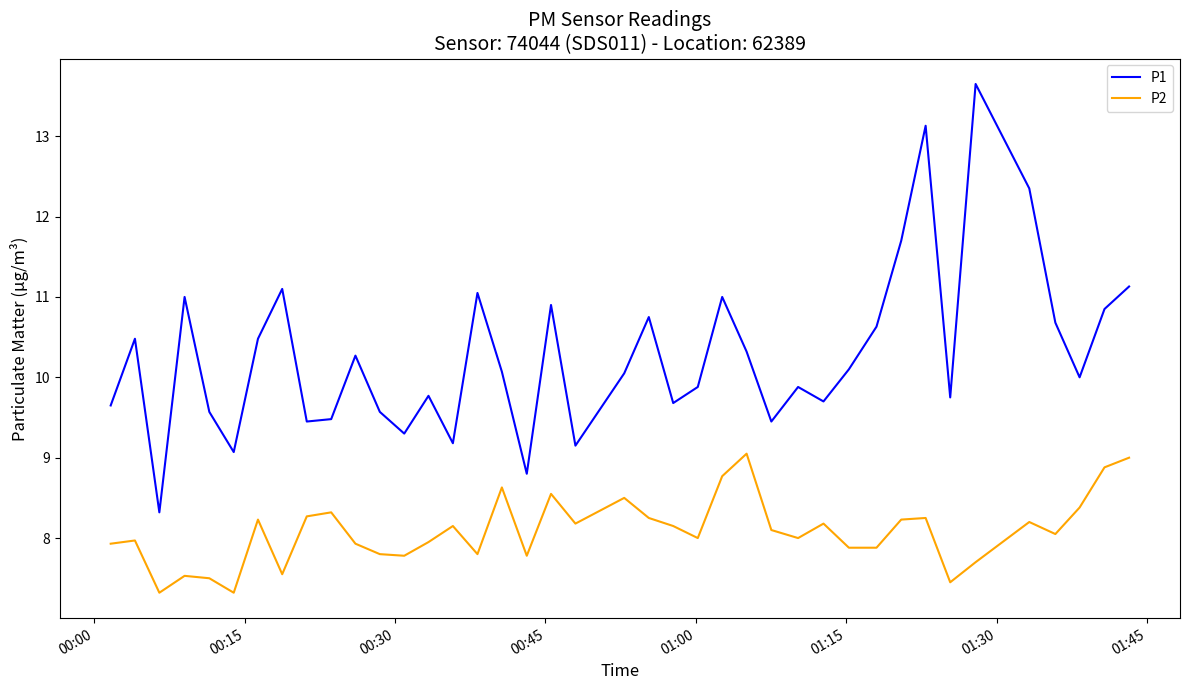

At how many categories does at least one series exceed 12?

3